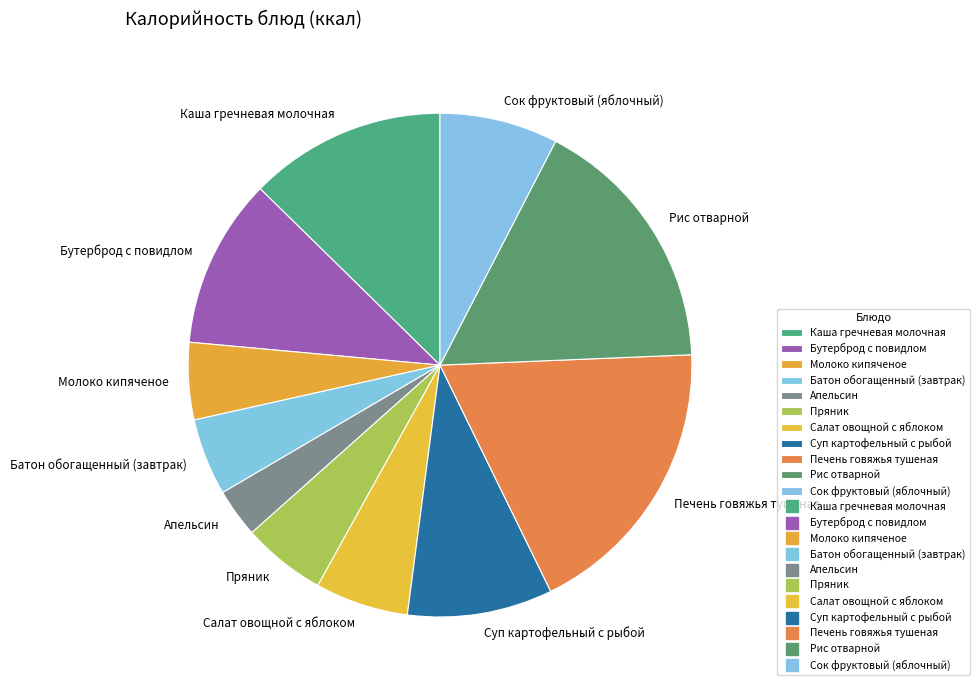

Combined, do Батон обогащенный (завтрак) and Пряник account for over 50%?

No